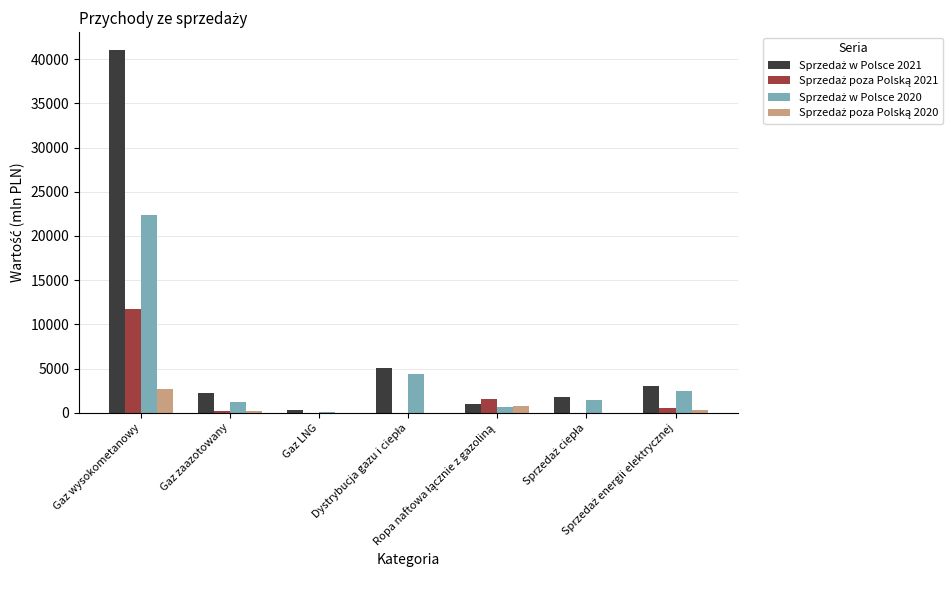

What is the maximum value shown in the chart?

41010